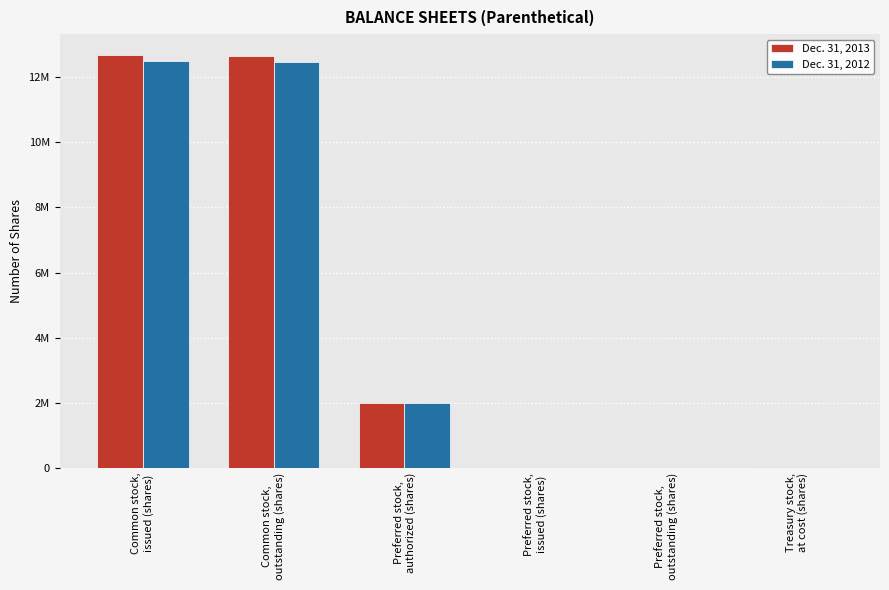

What are all the series names shown in the legend?

Dec. 31, 2013, Dec. 31, 2012